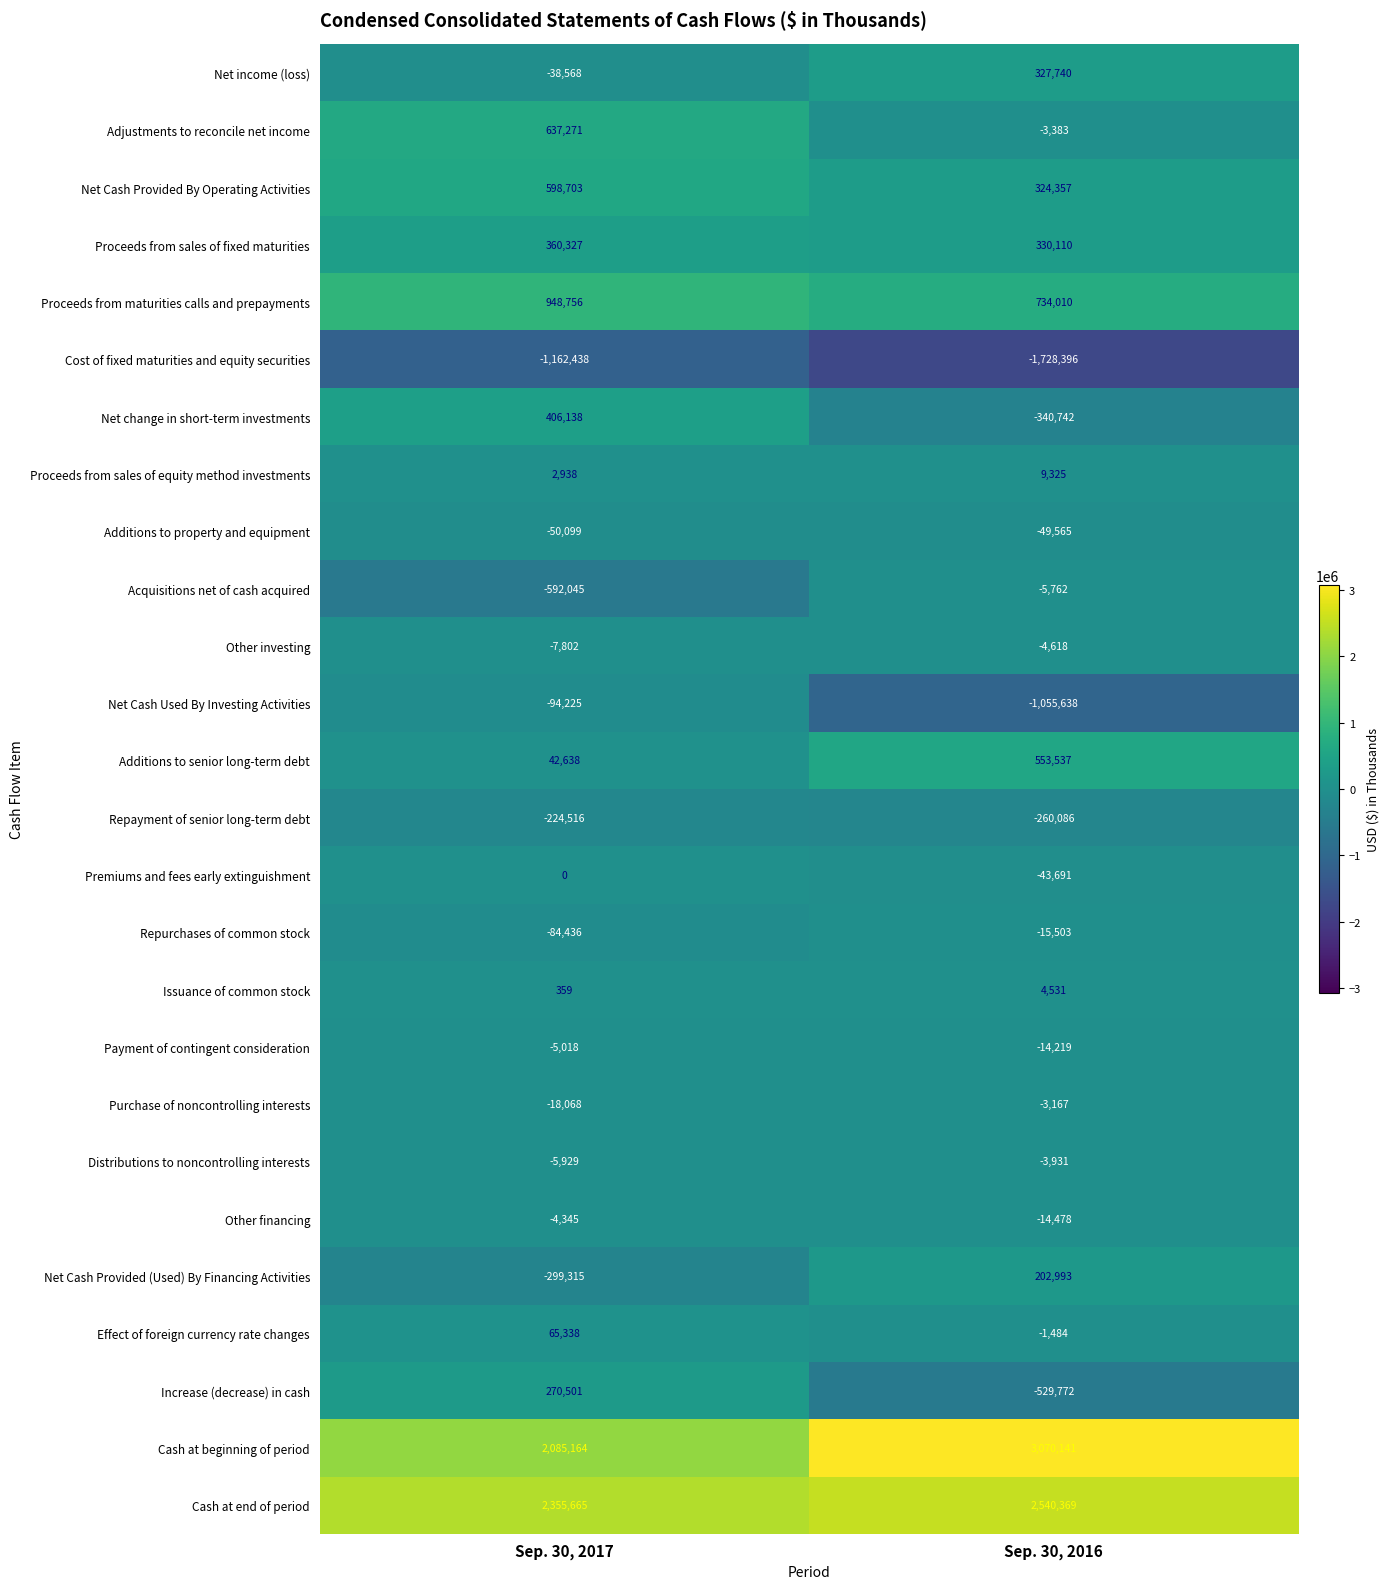

True or false: Proceeds from maturities calls and prepayments has a value of 1395409 at Sep. 30, 2017.

False